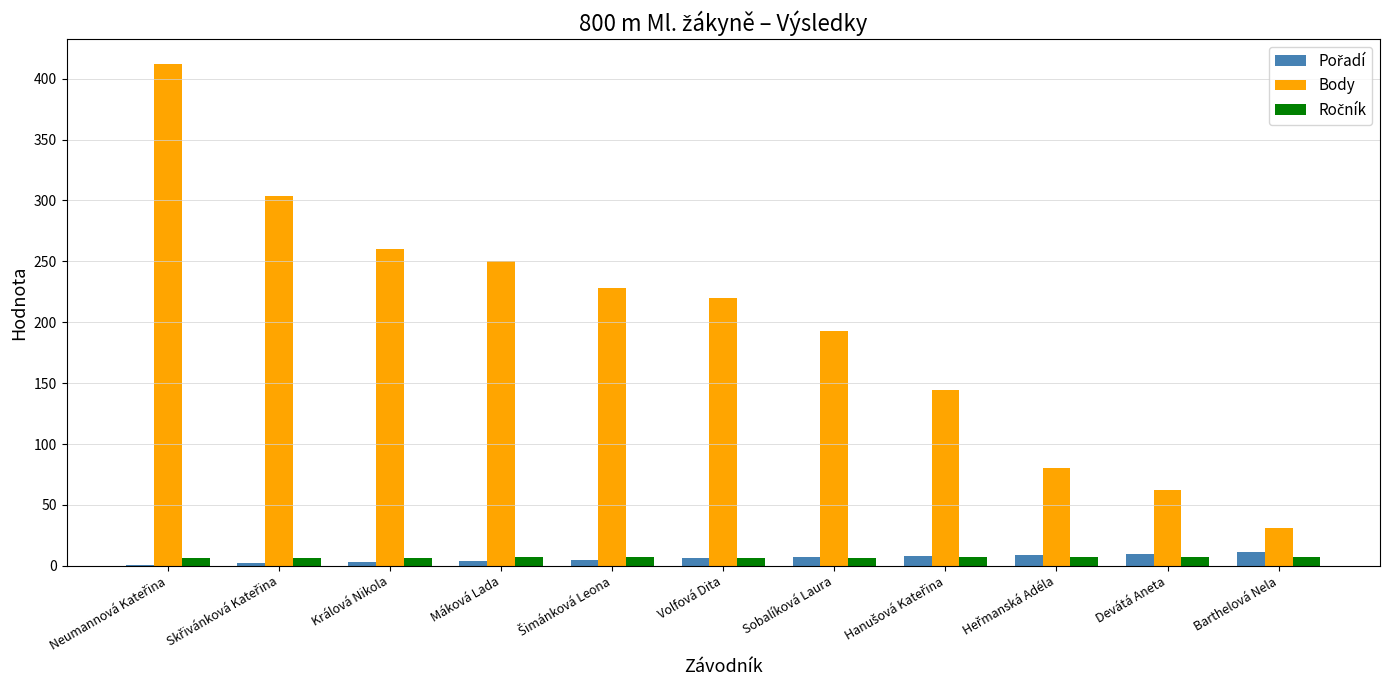

What is the greatest value displayed?

412